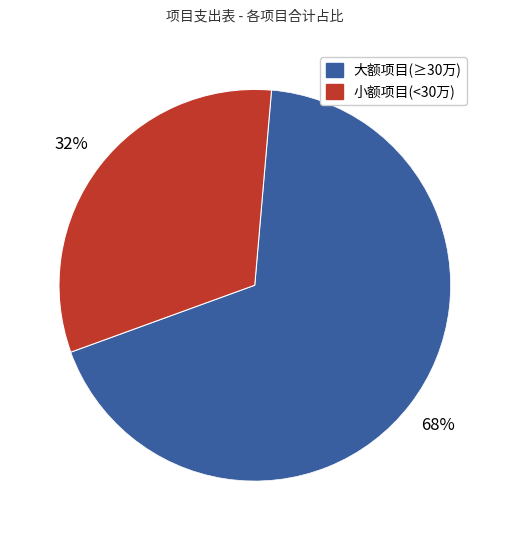

Does any single category account for the majority?

Yes